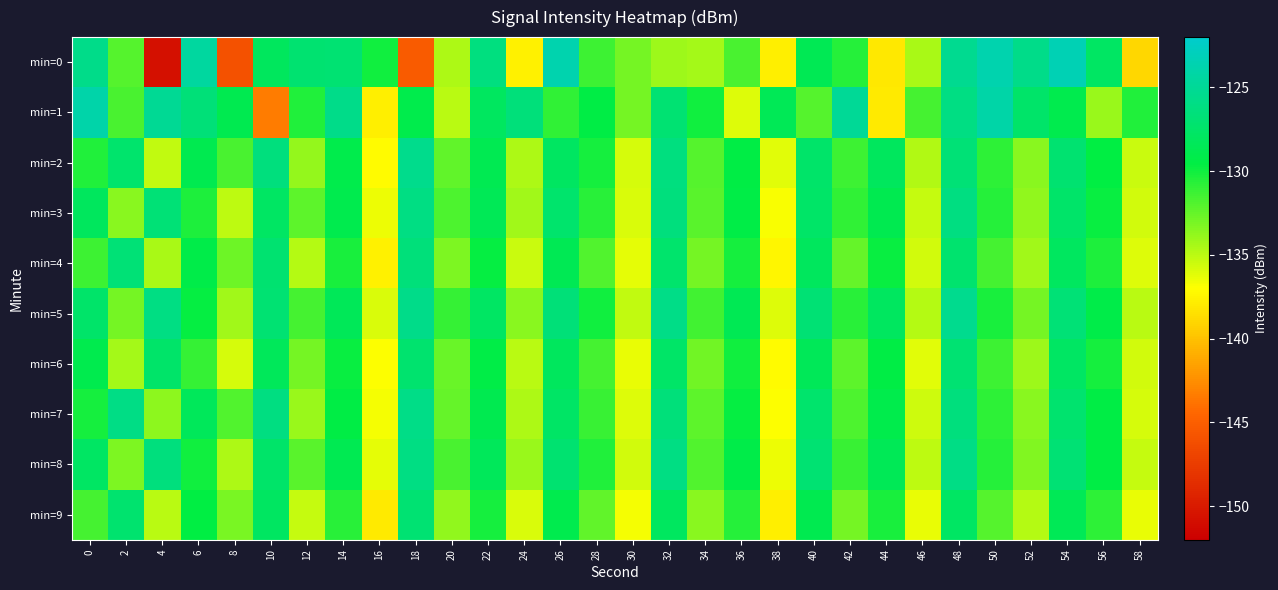

List the series in order of their peak value, lowest first.

min=6, min=9, min=4, min=3, min=8, min=7, min=2, min=5, min=1, min=0